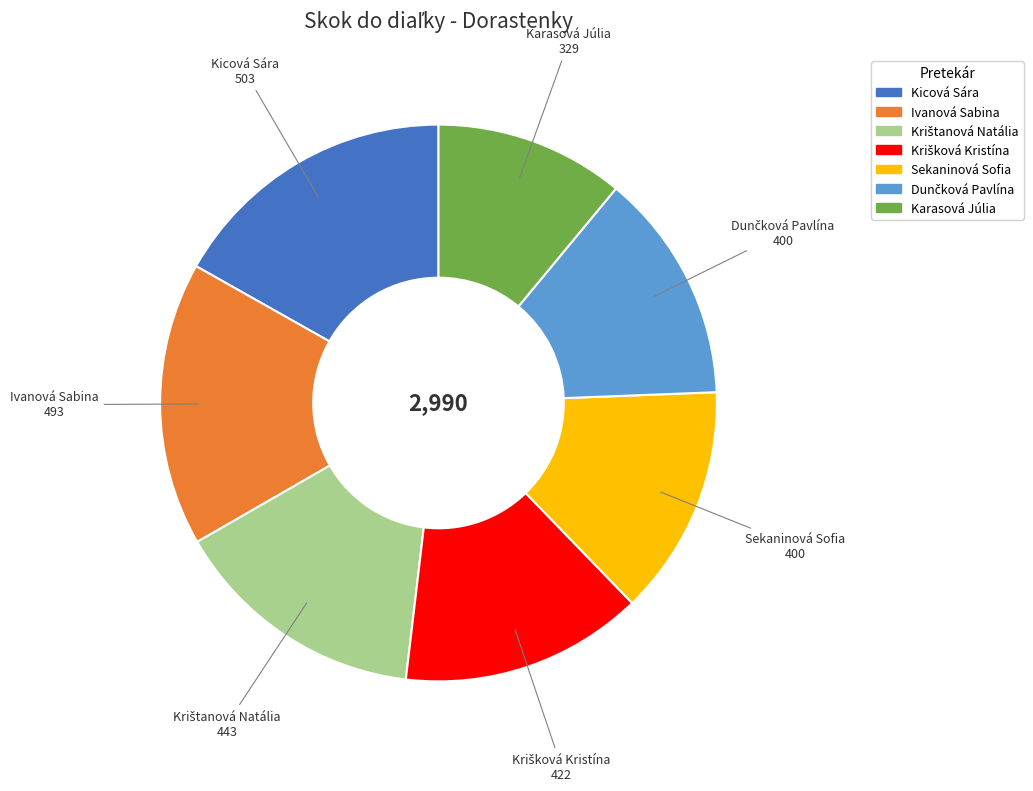

Is Karasová Júlia the majority of the pie?

No